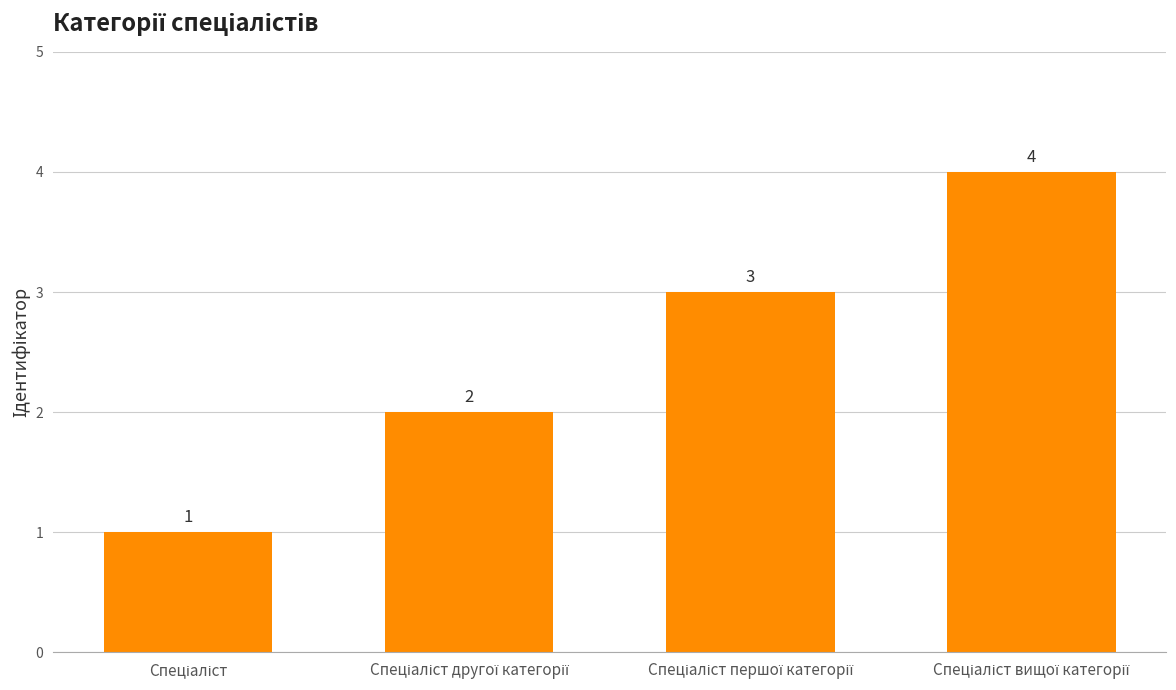

What is the maximum value shown in the chart?

4